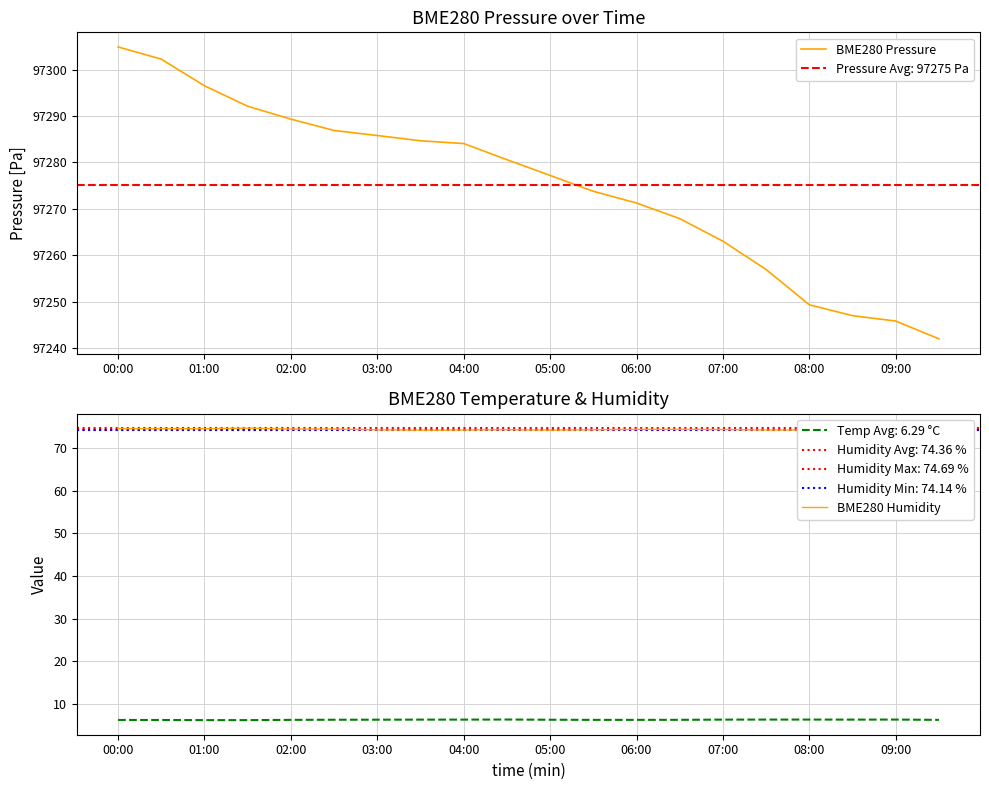

True or false: BME280 Pressure and BME280 Humidity cross at least once.

False